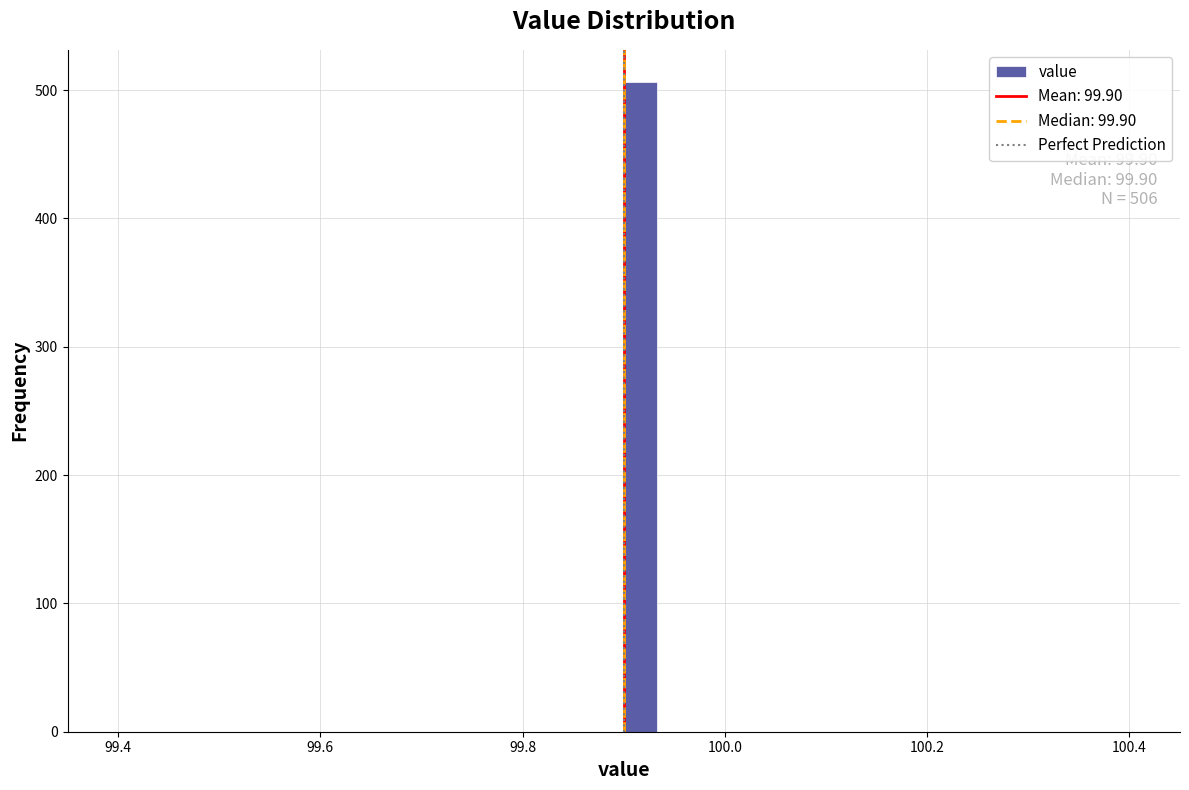

Around what value on the x-axis is the tallest bar? Give the approximate position of its centre, as read against the axis.

99.92